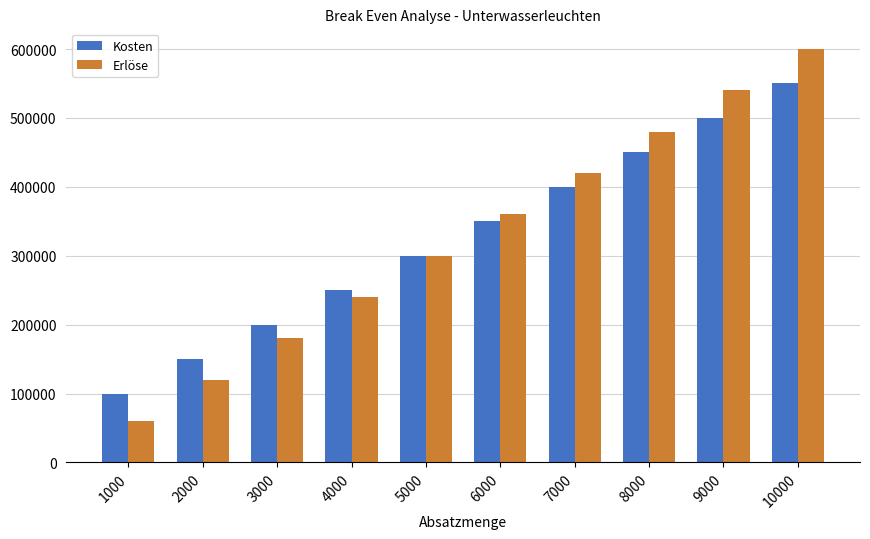

What is the minimum value for Kosten?

100000